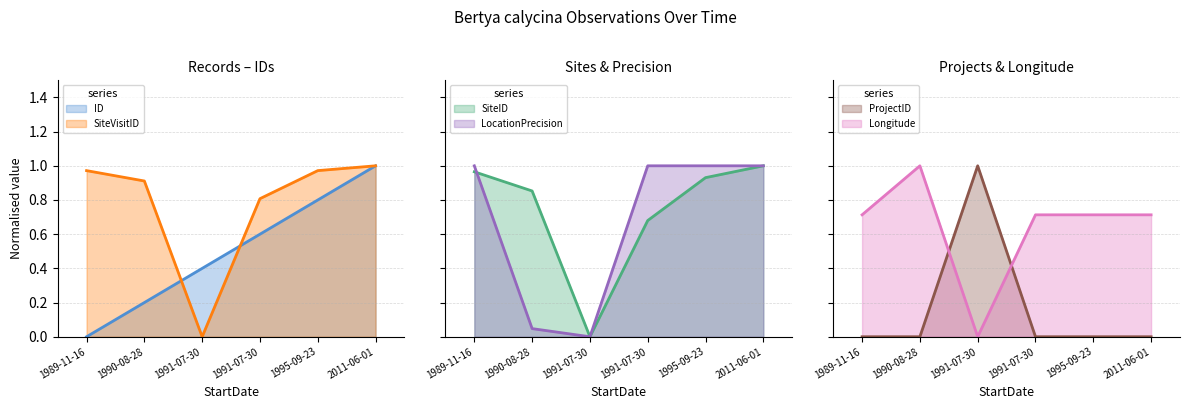

At which category does the chart reach its minimum across all series?

1989-11-16